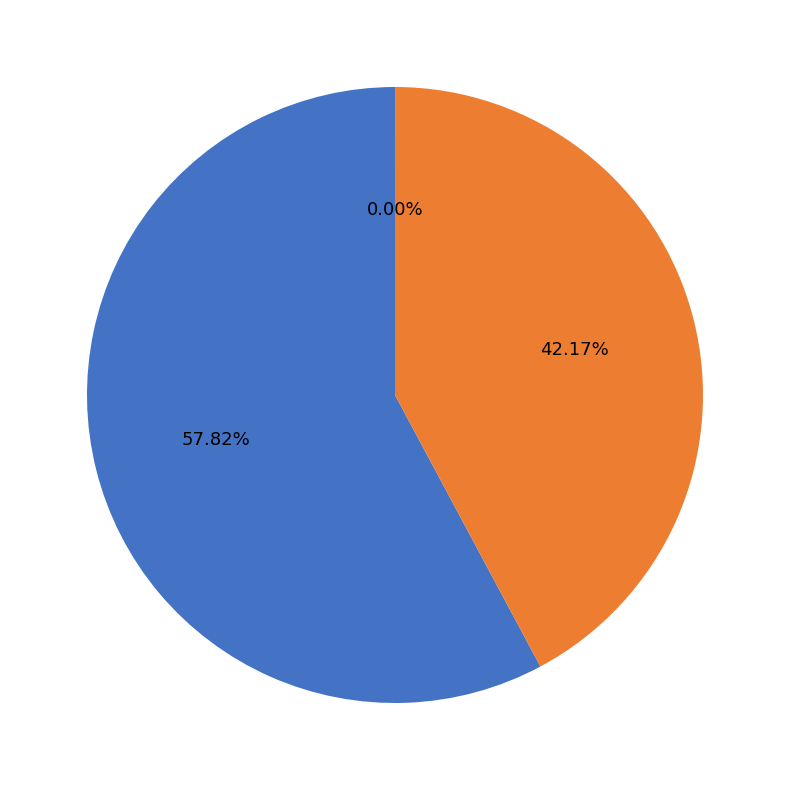

Is there a majority slice in this chart?

Yes